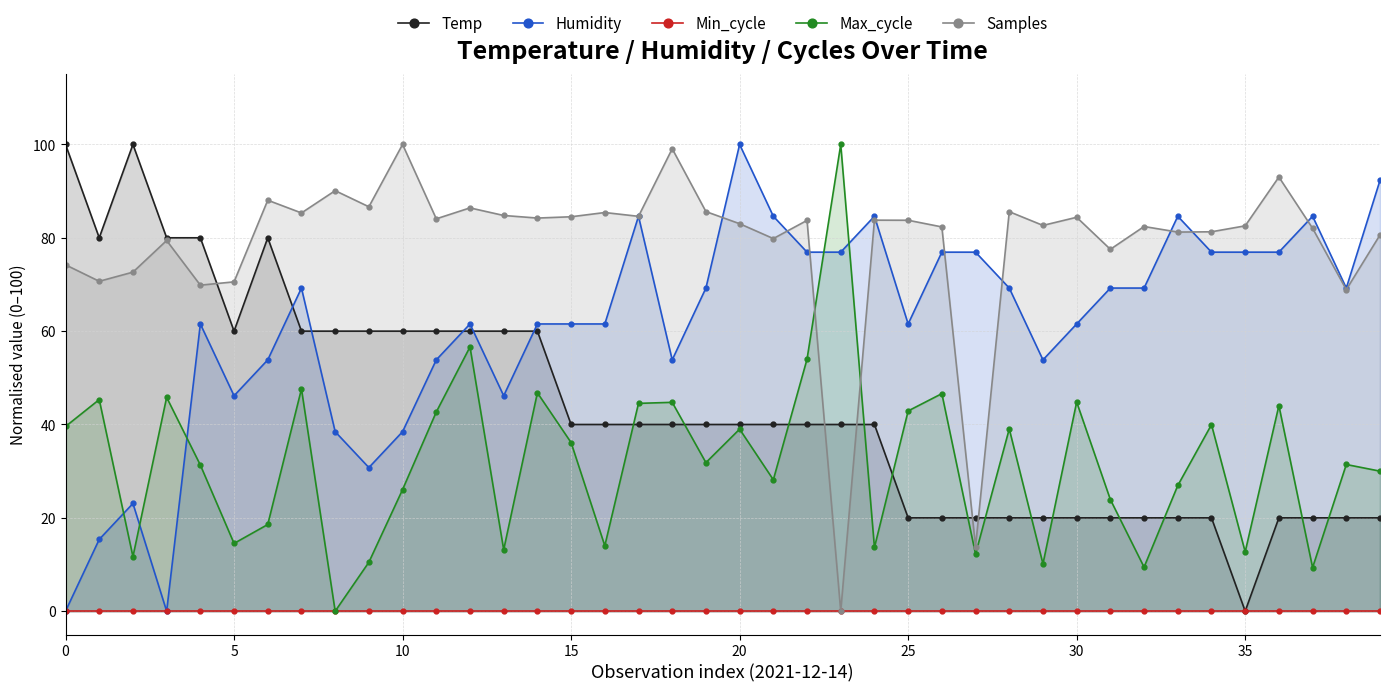

What is the label of the 20th point from the right?

20